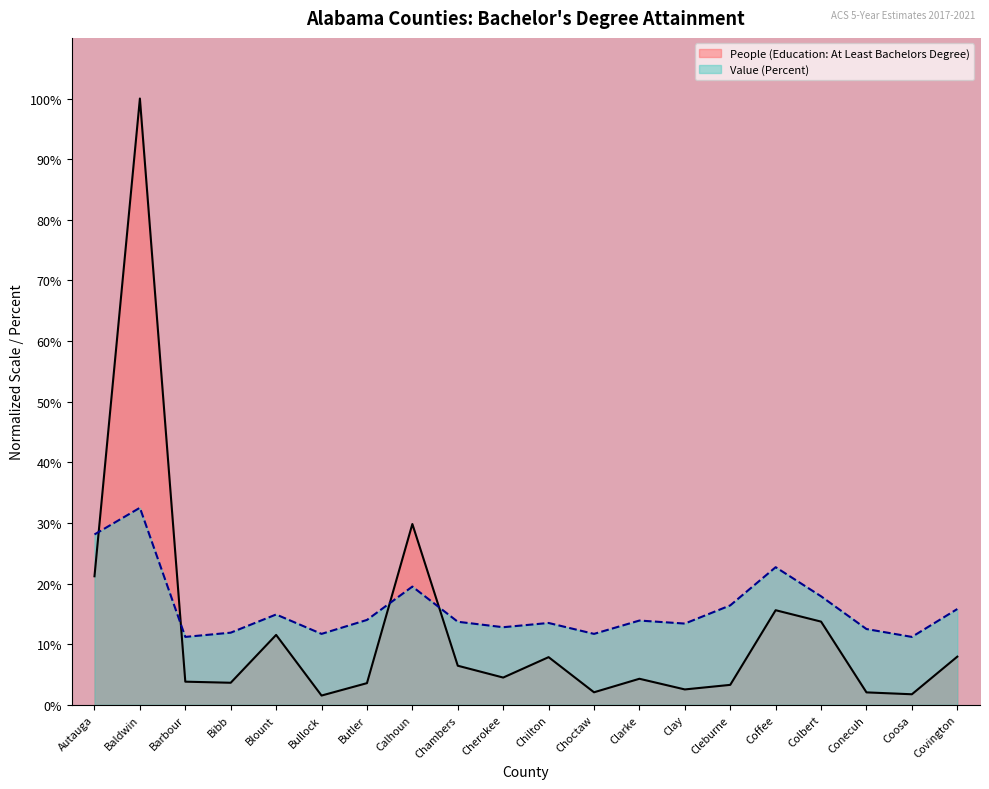

How many data points does each series have?

20